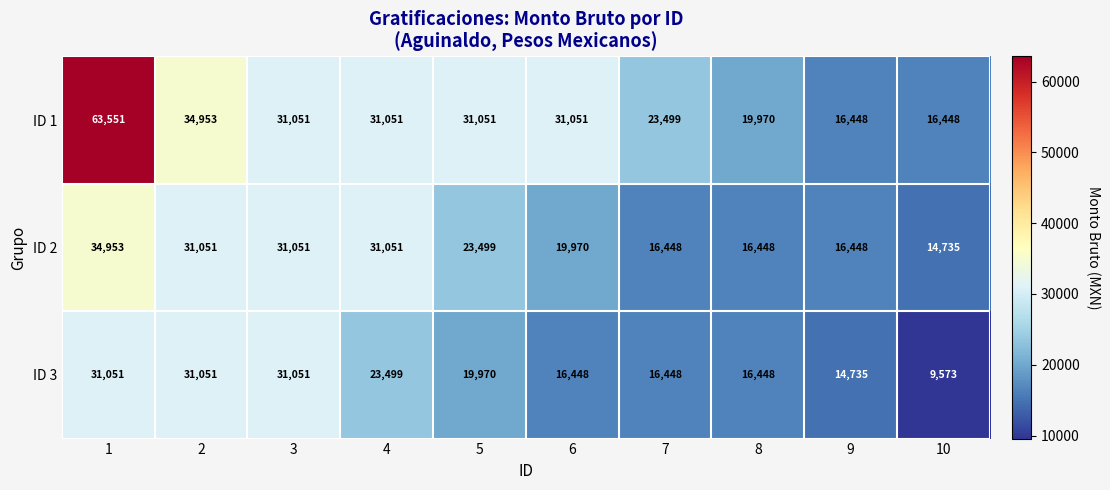

Between 5 and 6, which series saw the biggest shift?

ID 2